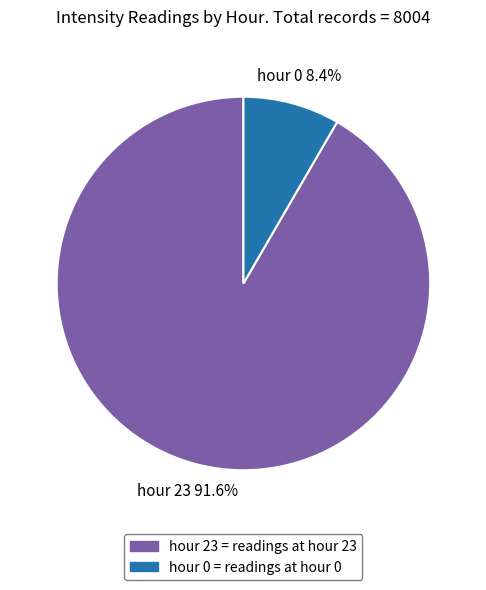

Is there a majority slice in this chart?

Yes